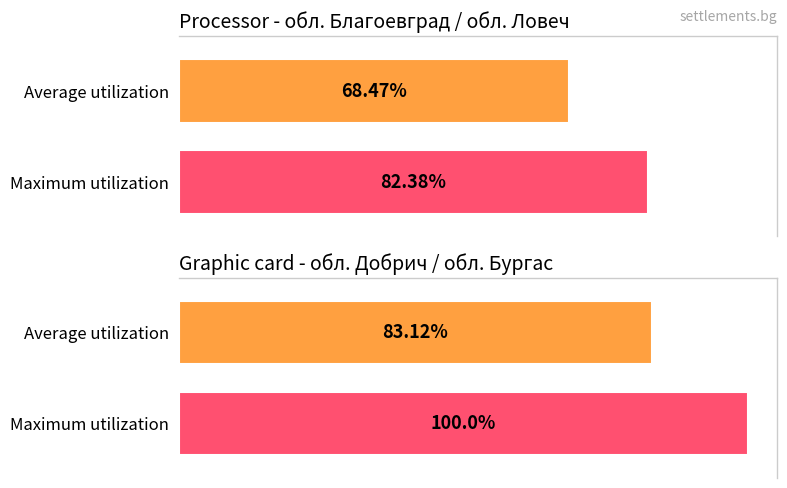

What is the sum of all Average utilization values?

151.6